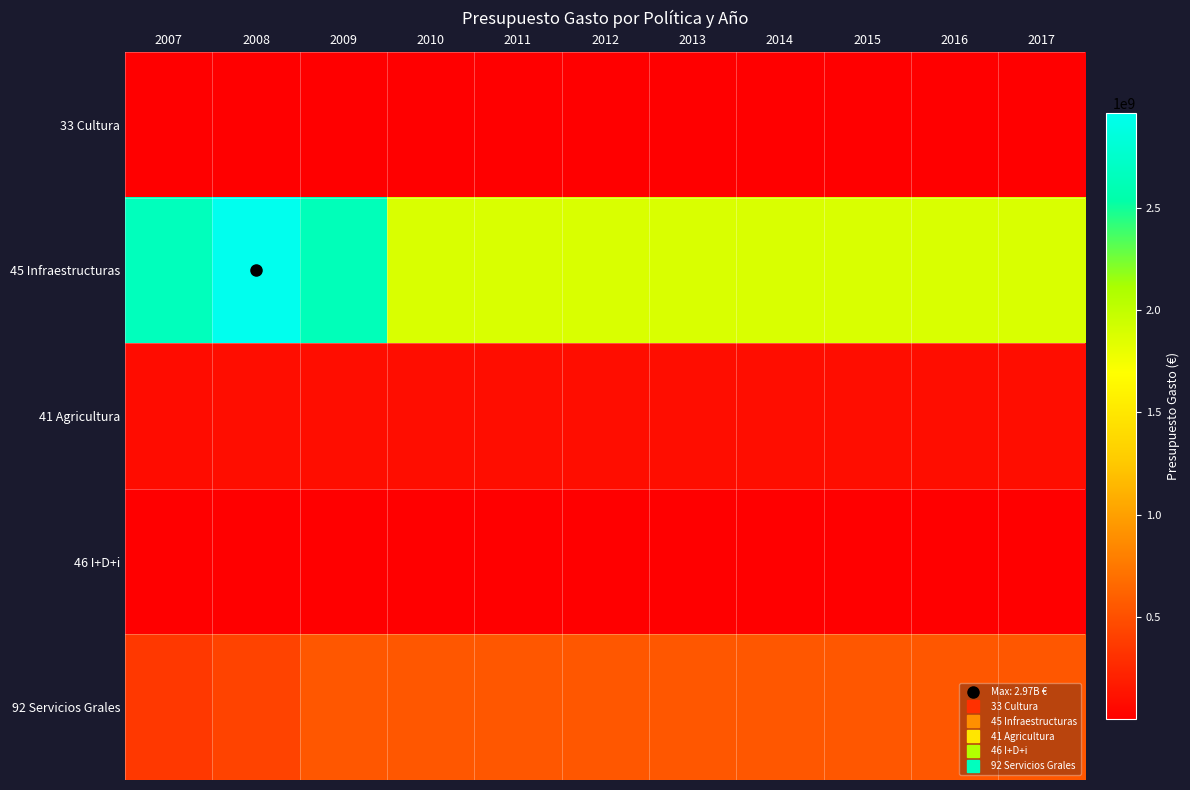

At 2017, list the series in order from largest to smallest.

45 Infraestructuras, 92 Servicios Grales, 41 Agricultura, 46 I+D+i, 33 Cultura